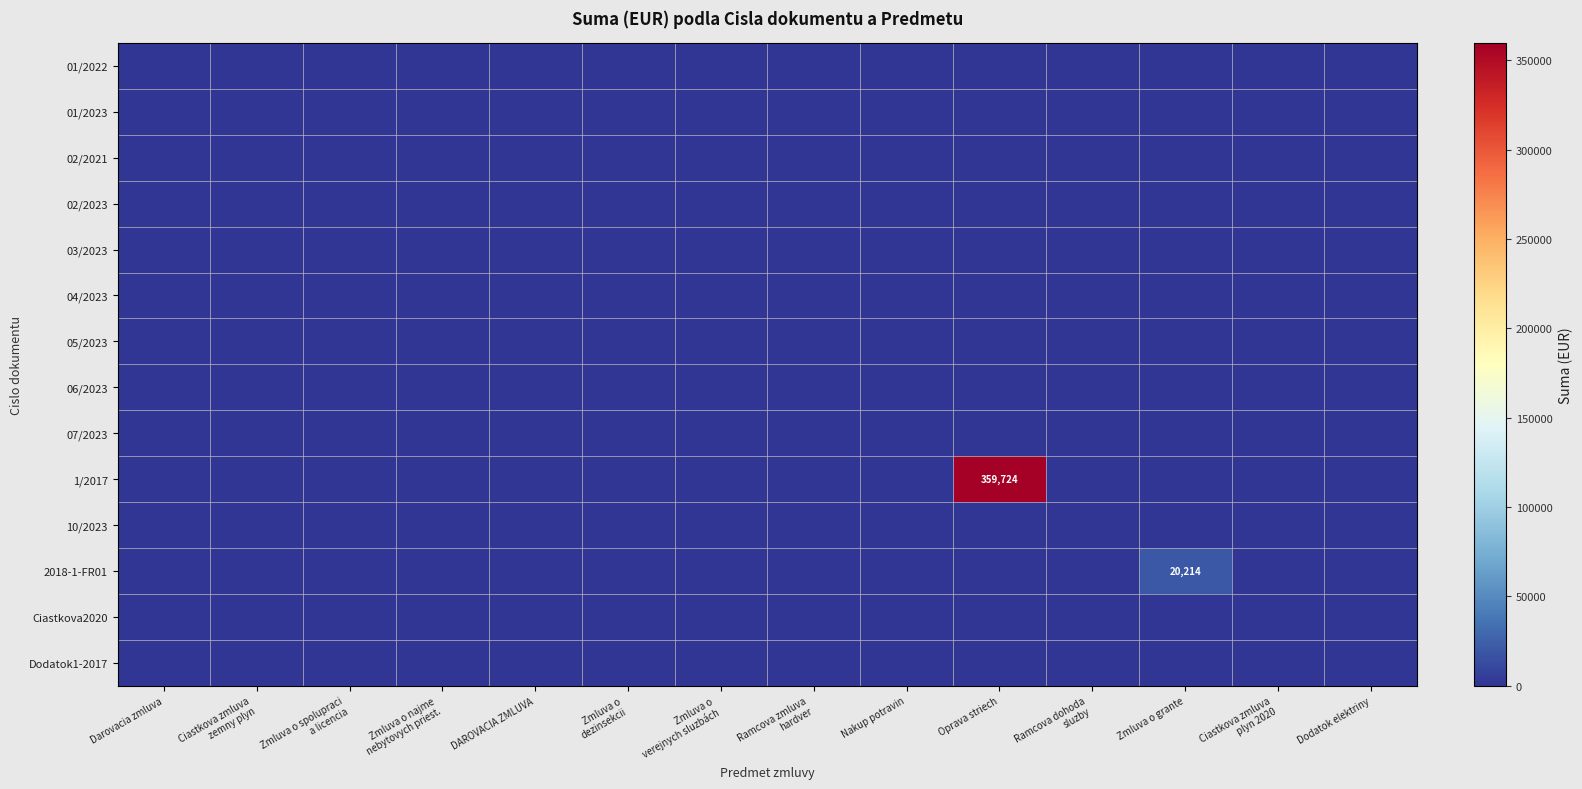

True or false: 2018-1-FR01 has a value of 20214 at Zmluva o grante.

True